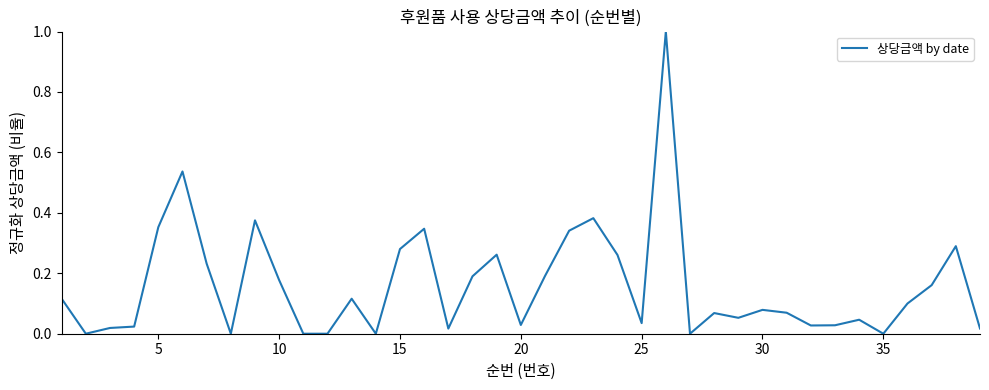

Does the chart display data point markers on the line(s)?

No